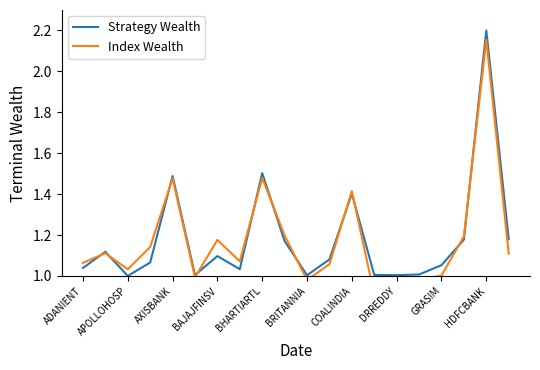

True or false: Strategy Wealth has a value of 0.7 at BAJAJFINSV.

False